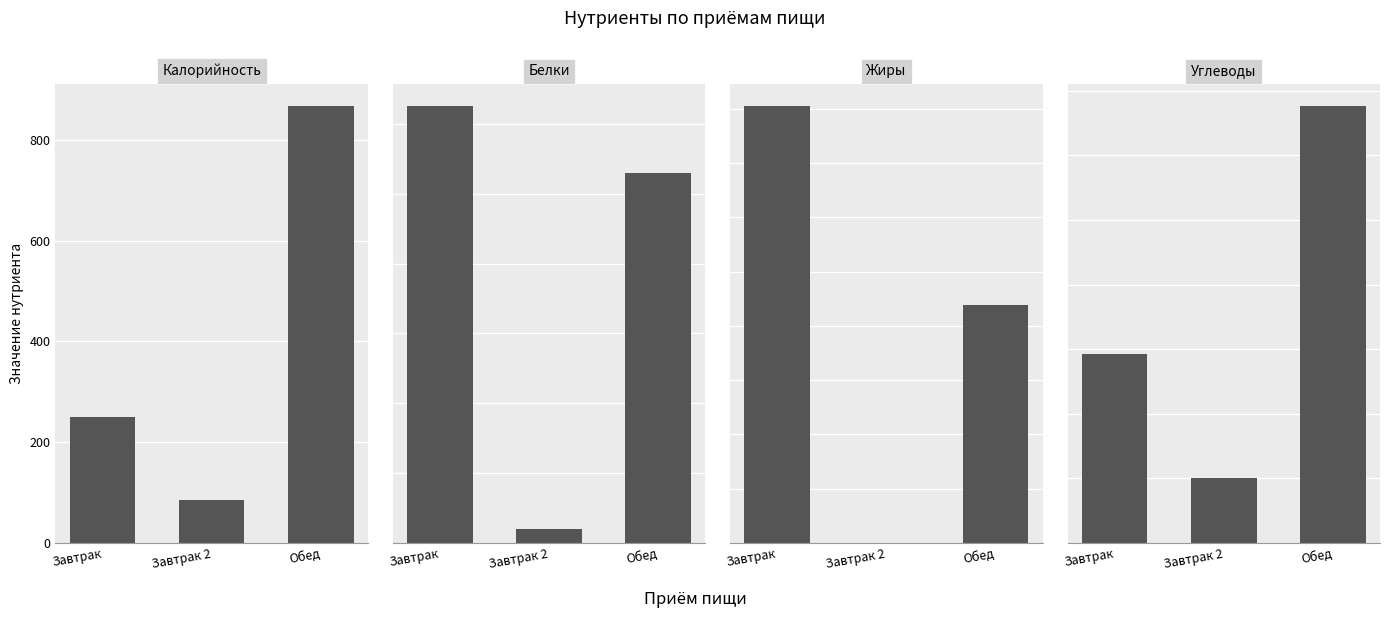

What is the label of the 3rd bar from the left?

Обед